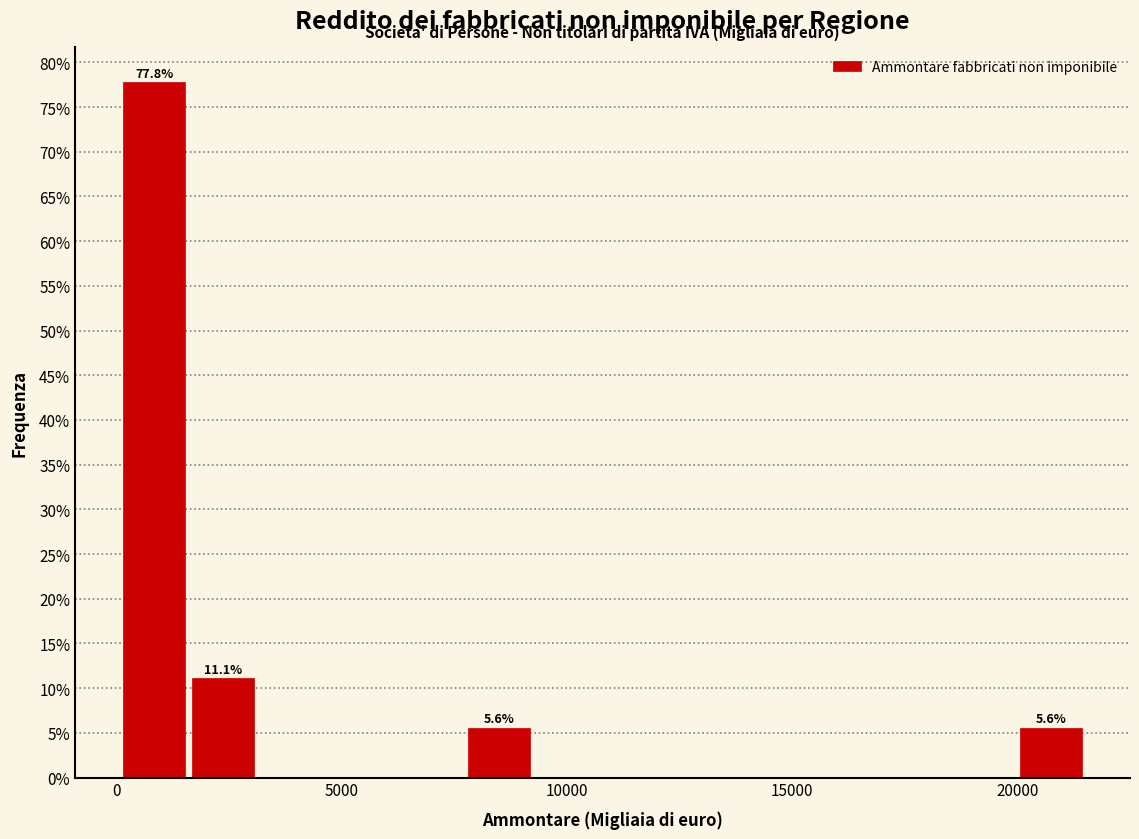

Around what value on the x-axis is the tallest bar? Give the approximate position of its centre, as read against the axis.

1000